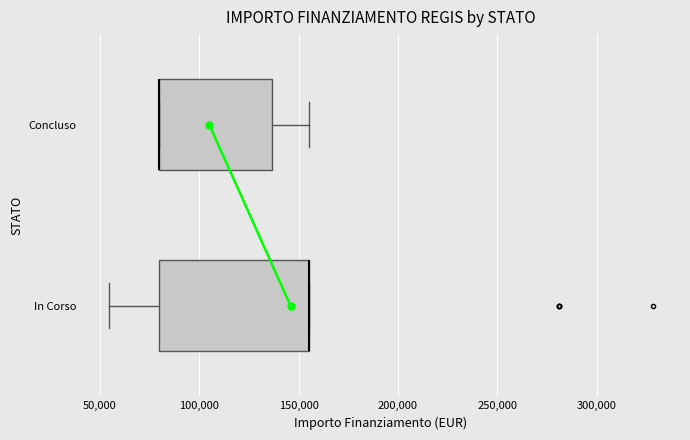

Reading bottom to top, read every box against the x-axis: the position of its median line, the range the box covers, and the ends of its whiskers. The values are not printed on the chart, so give them approximately, as read against the axis.

In Corso: median 155000 (drawn on the box's right edge), box 80000 to 155000, whiskers 55000 to 155000
Concluso: median 80000 (drawn on the box's left edge), box 80000 to 135000, whiskers 80000 to 155000